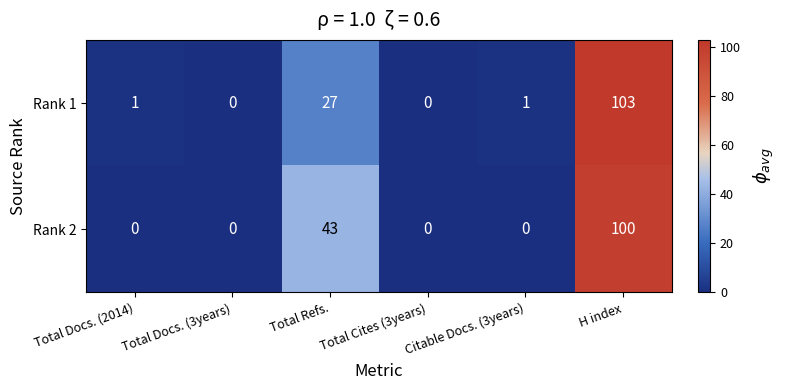

What is the difference between the second highest and minimum values in the Rank 1 series?

27